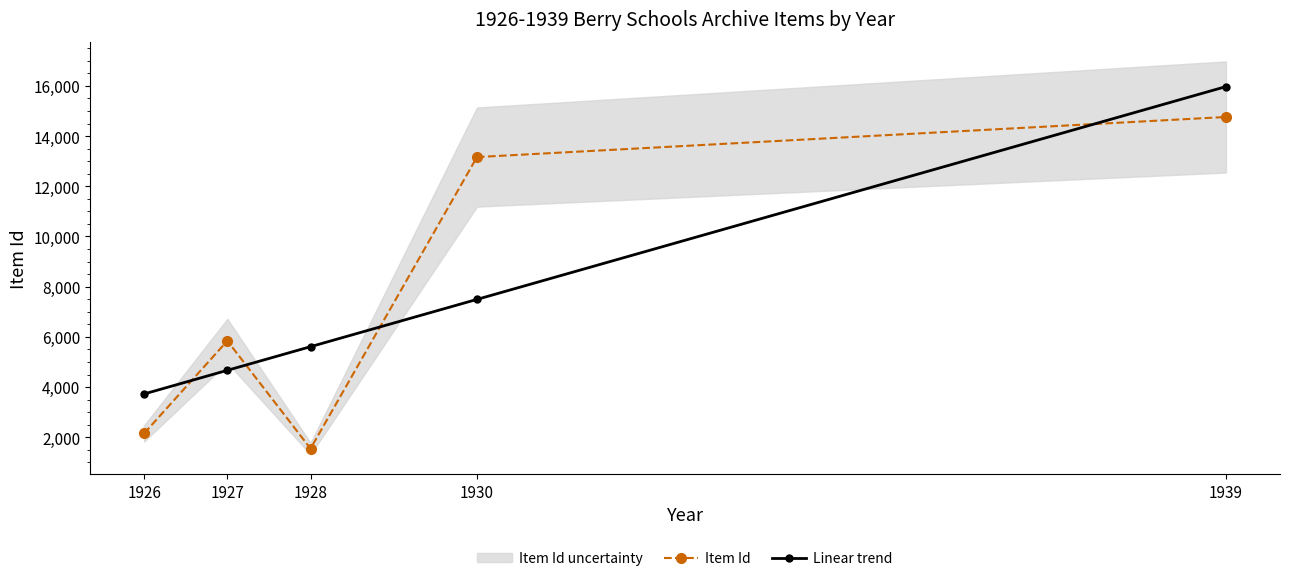

What is the difference between the maximum and minimum values in the Item Id series?

13214.0